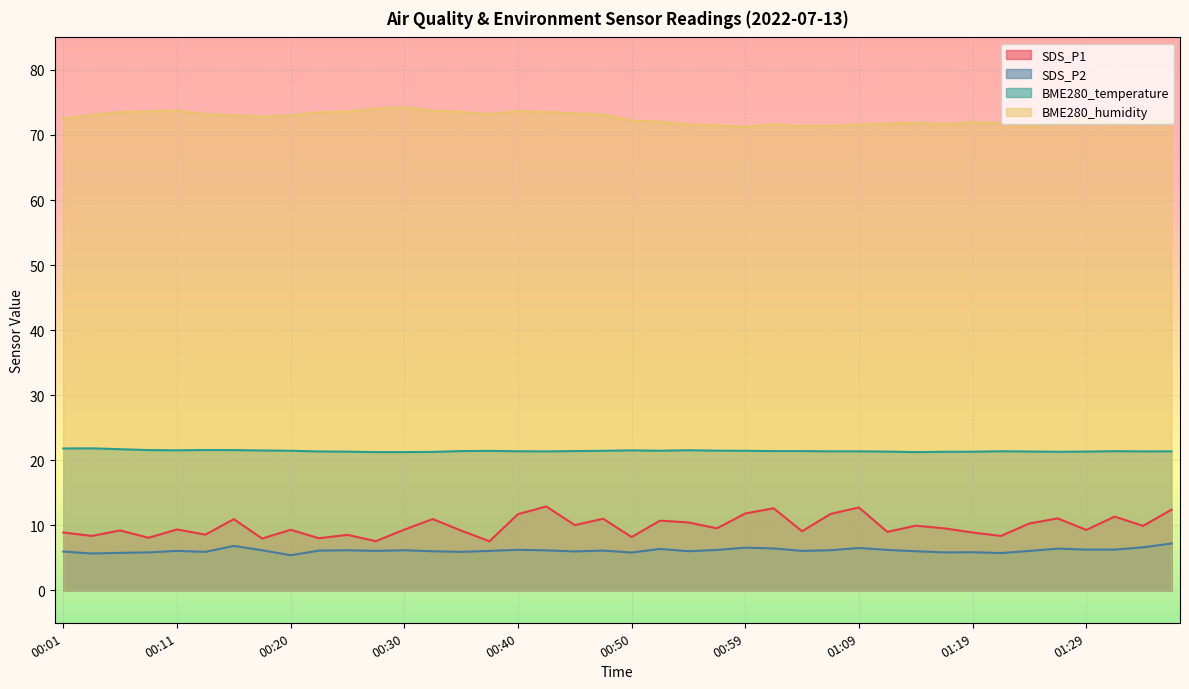

What position from the left is 00:35?

15